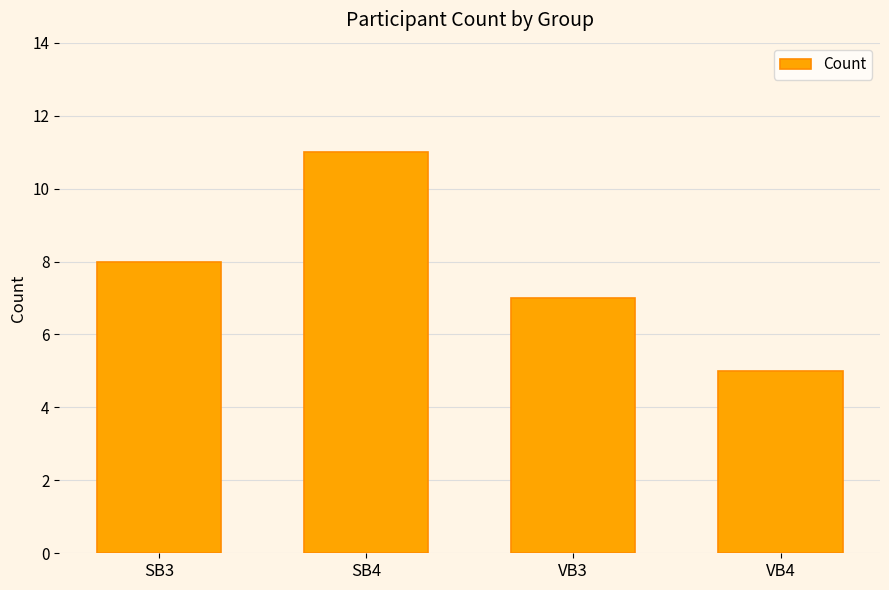

What is the label of the 2nd bar from the left?

SB4